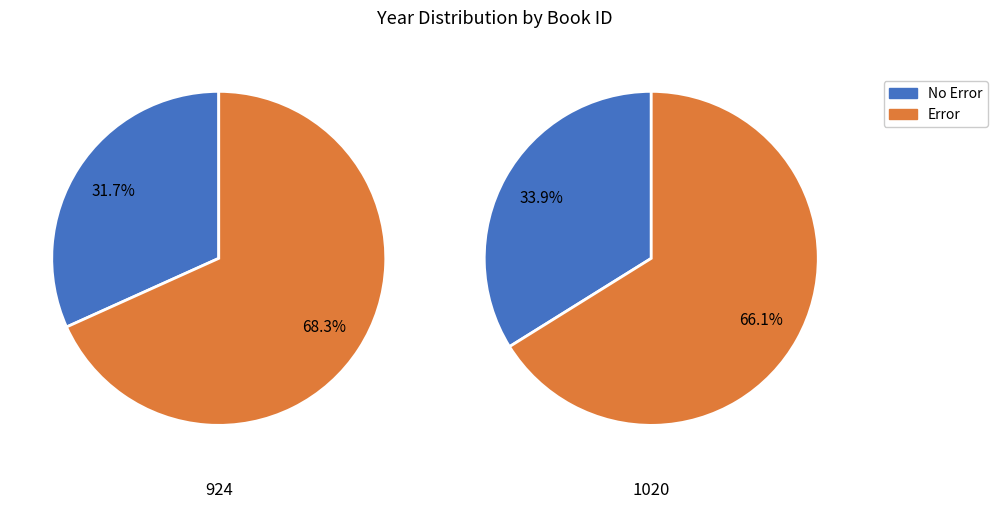

What is the smallest slice in the pie chart?

924